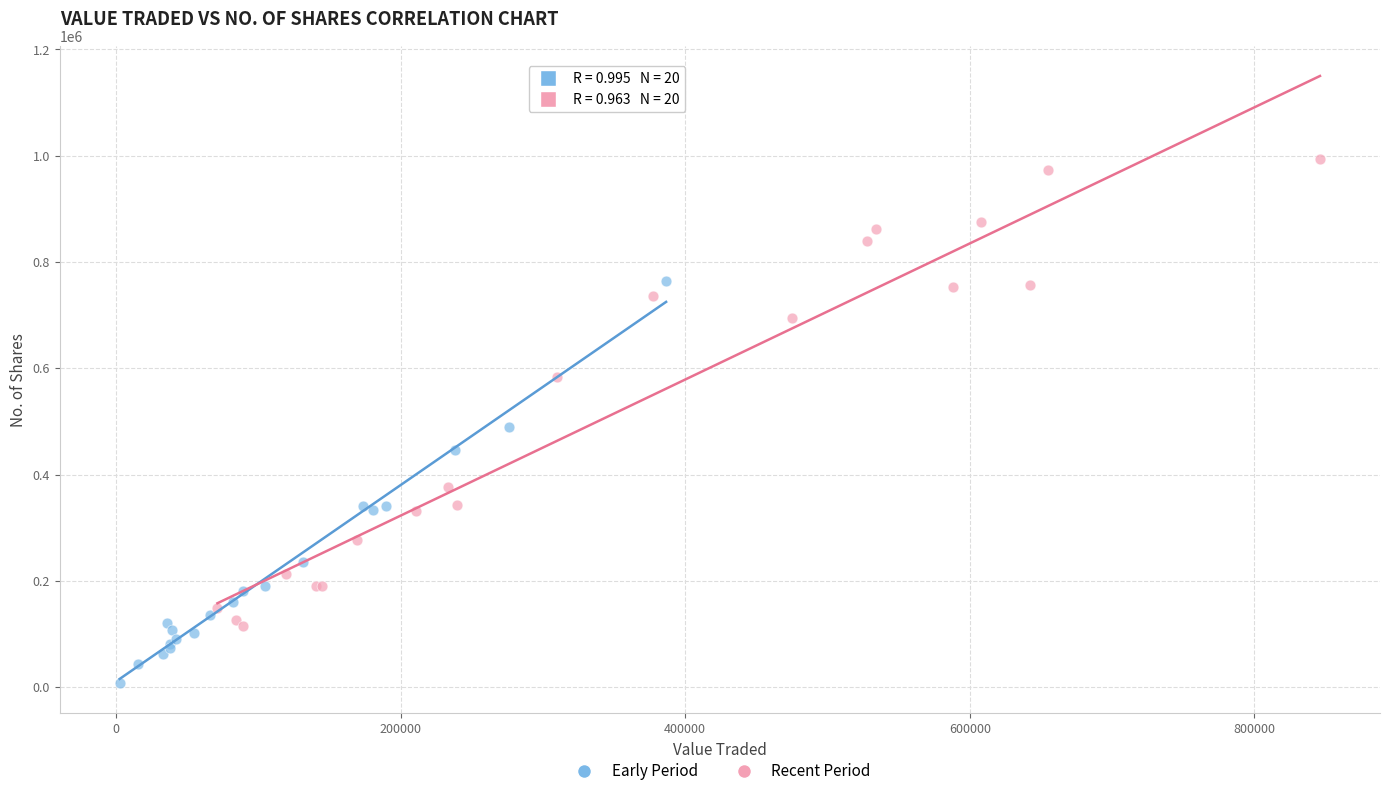

Which series contains the lowest Y value?

Early Period